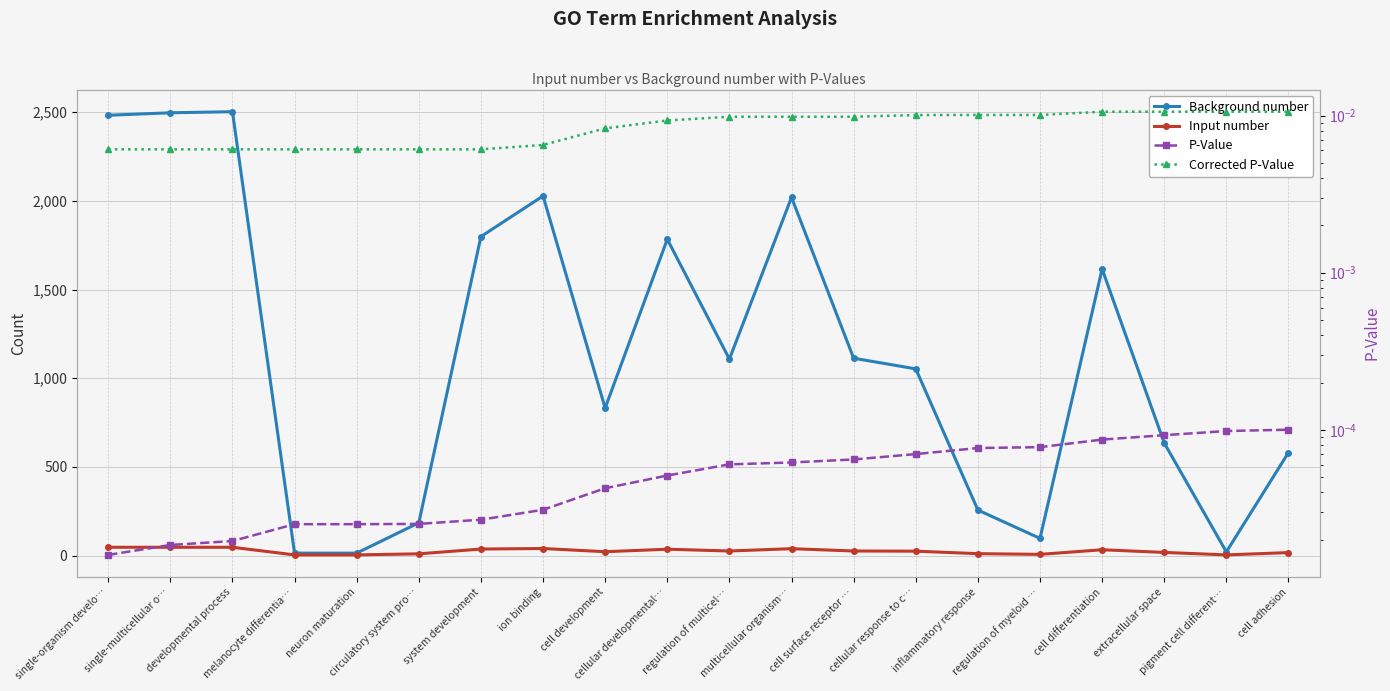

What is the label of the 15th point from the right?

circulatory system pro…